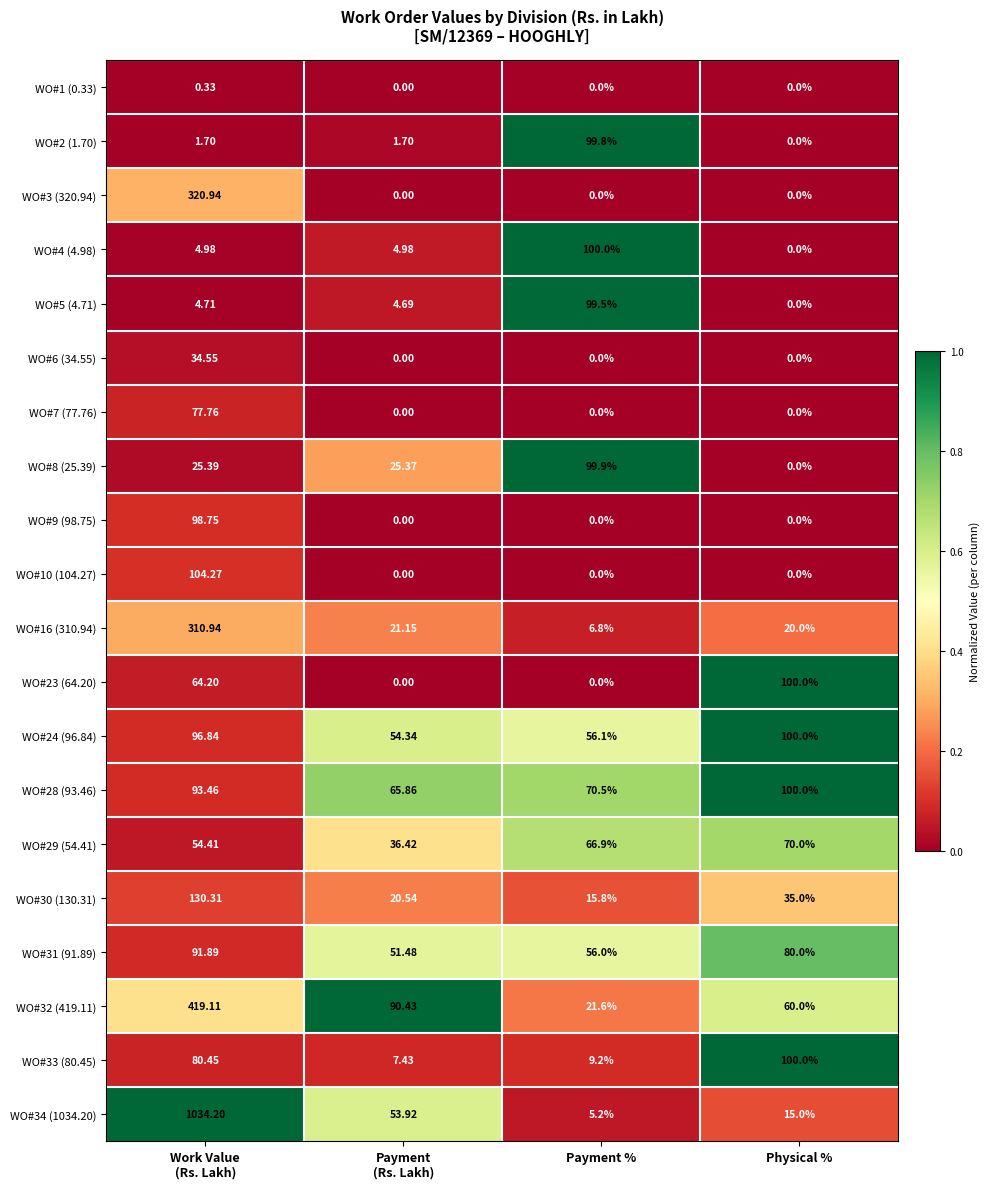

How many series are shown in this chart?

20